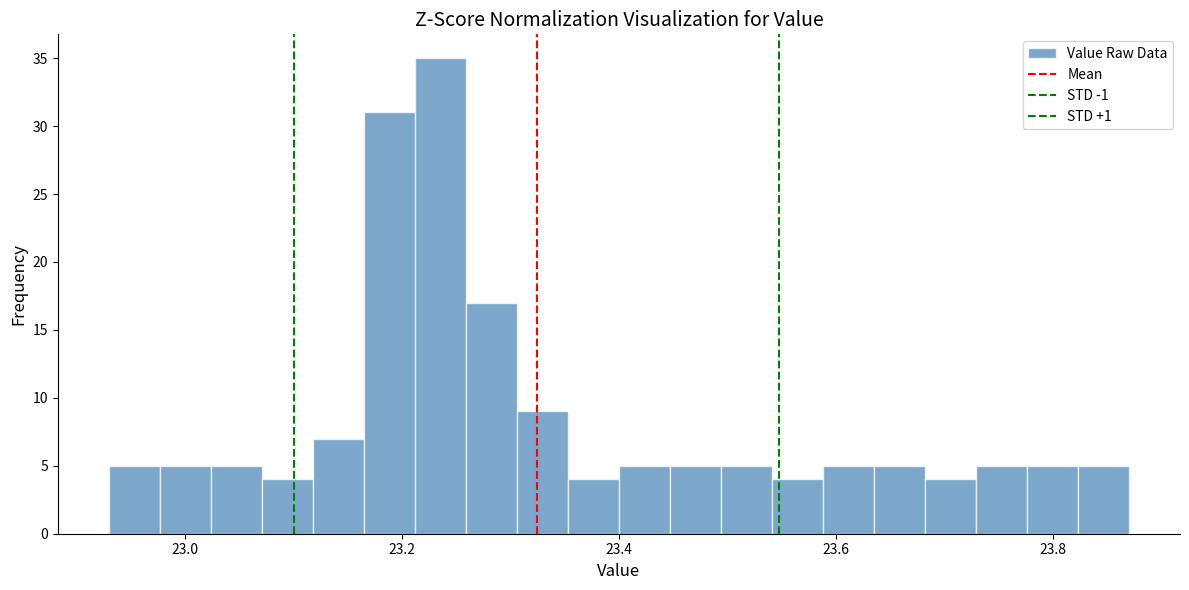

Read against the x-axis, roughly where is the centre of the tallest bar?

23.24